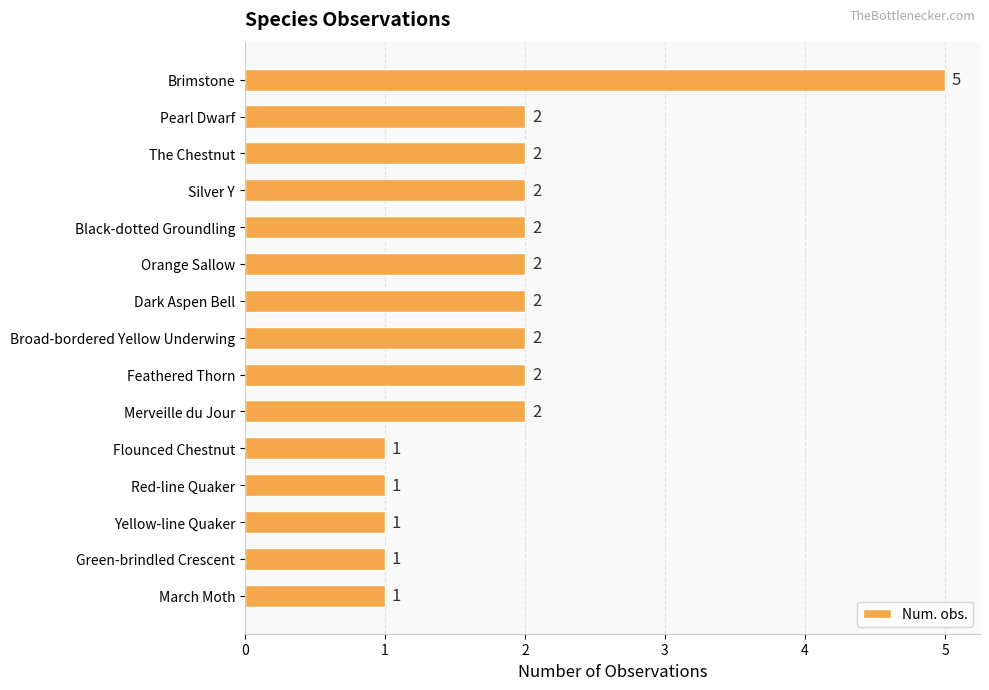

Count the number of categories in the chart.

15